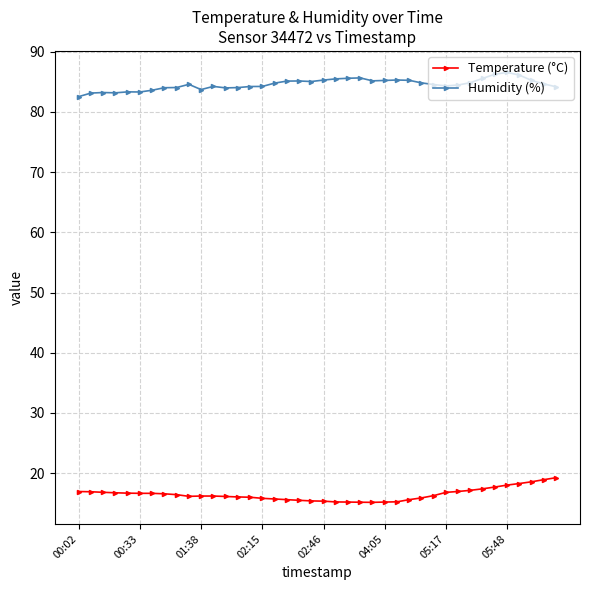

True or false: Humidity (%) has more than 1 points higher than both neighbors.

True